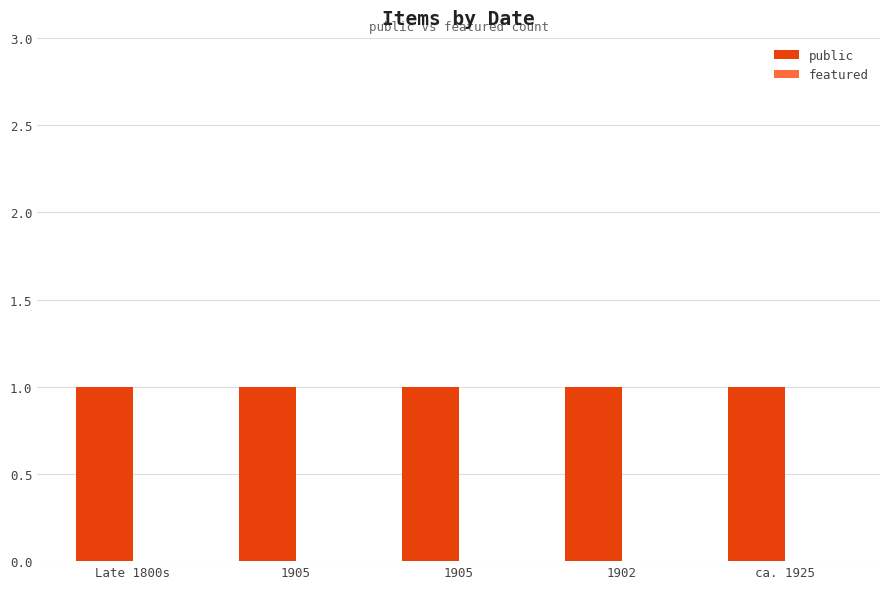

What is the total value across all series at ca. 1925?

1